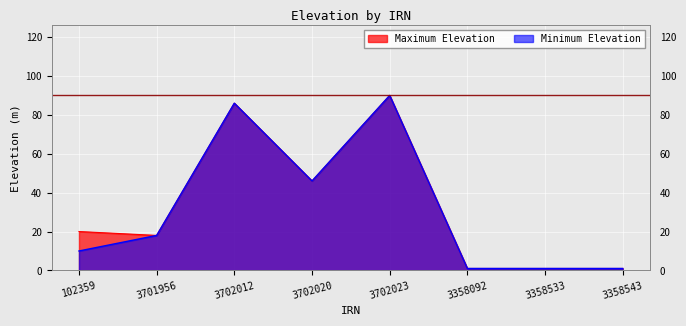

Reading left to right, extract all data points from this chart.

Minimum Elevation: 102359=10	3701956=18	3702012=86	3702020=46	3702023=90	3358092=1	3358533=1	3358543=1
Maximum Elevation: 102359=20	3701956=18	3702012=86	3702020=46	3702023=90	3358092=1	3358533=1	3358543=1